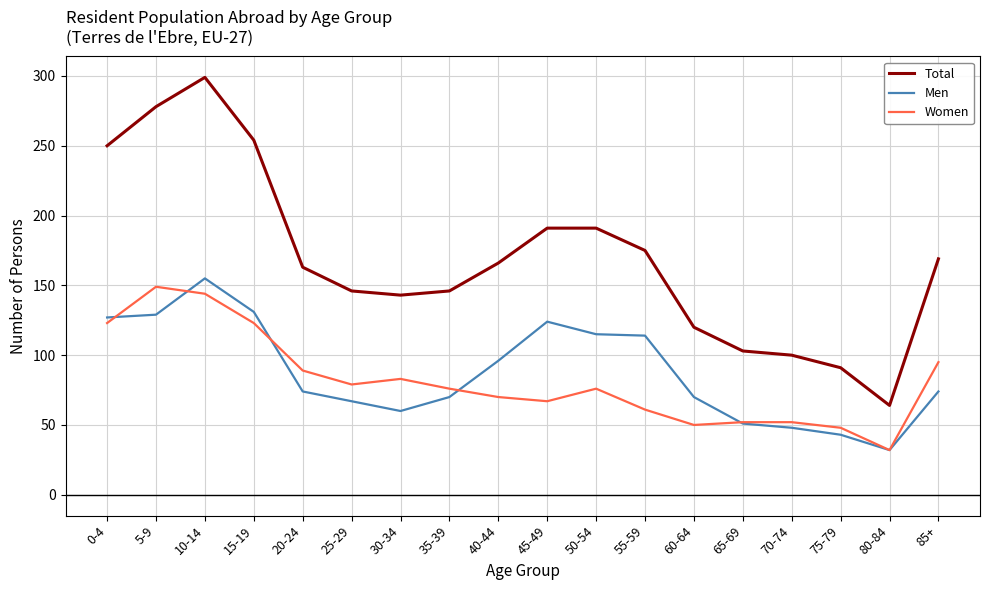

Which category has the highest value in the Men series?

10-14